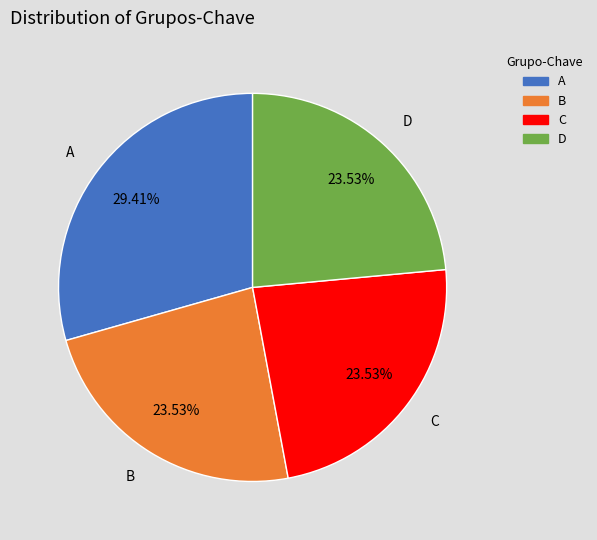

To the nearest percent, what percentage of the pie is D?

24%